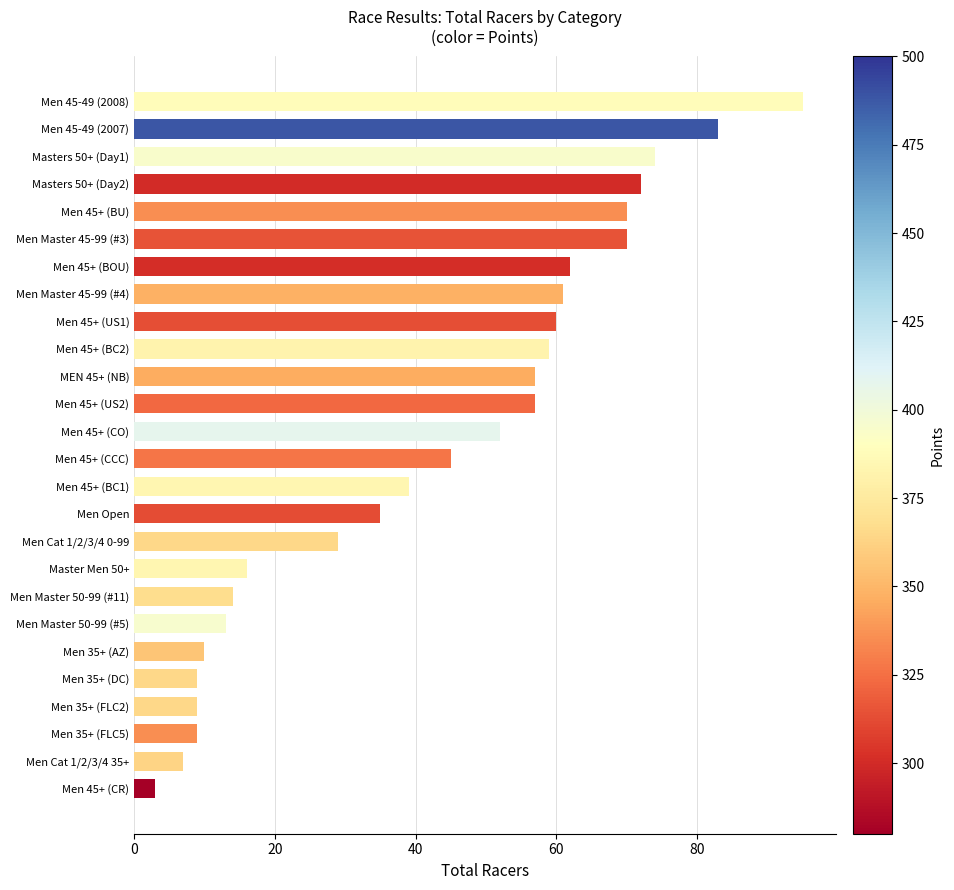

What is the label of the 21st bar from the top?

Men 35+ (AZ)